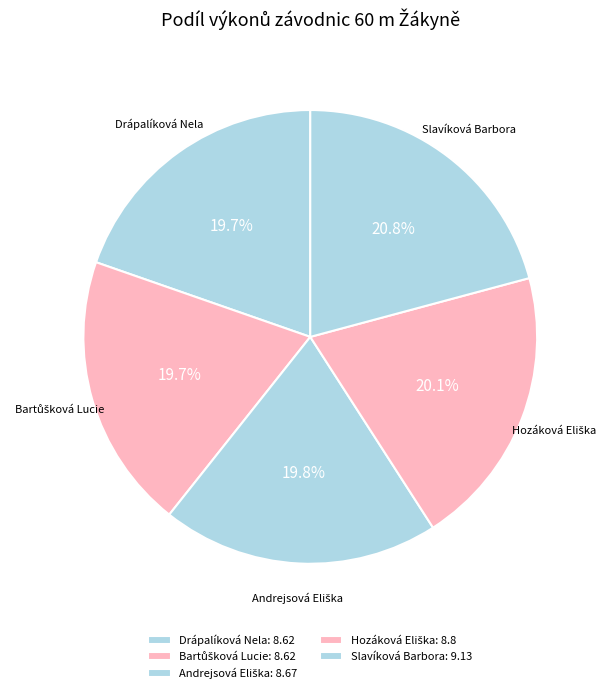

What portion of the pie excludes Slavíková Barbora?

79.2%